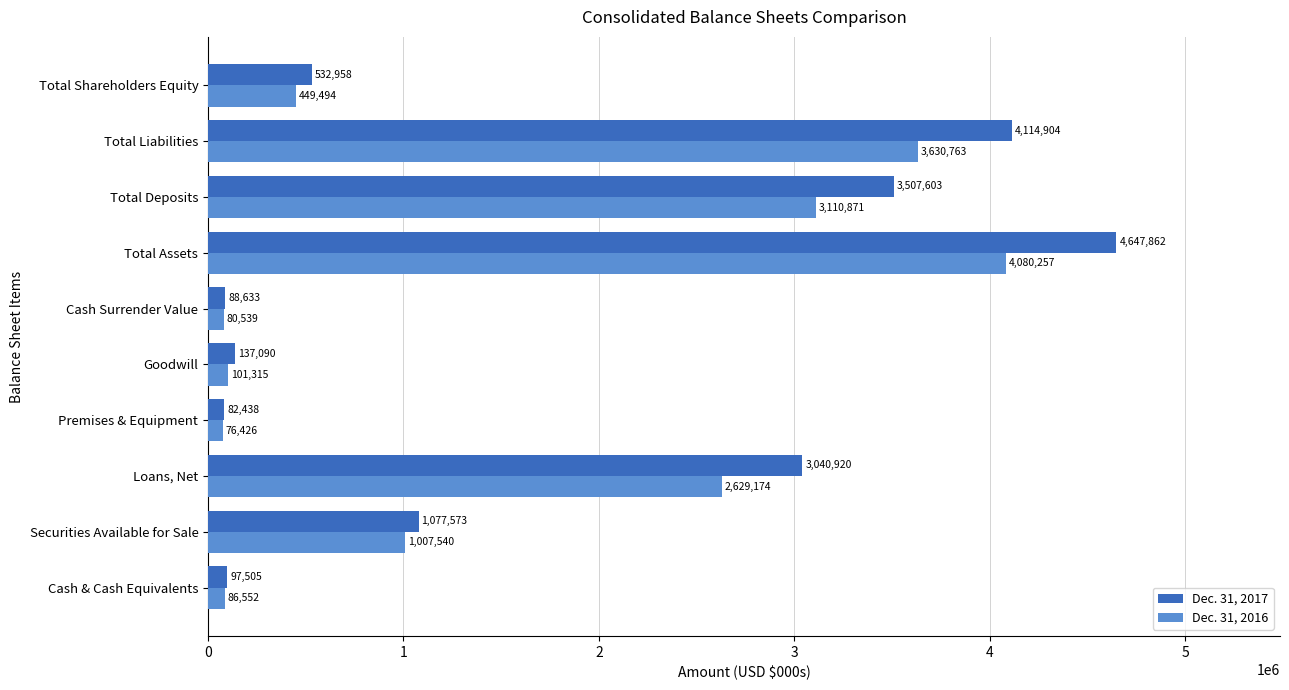

Which series has the widest spread of values?

Dec. 31, 2017